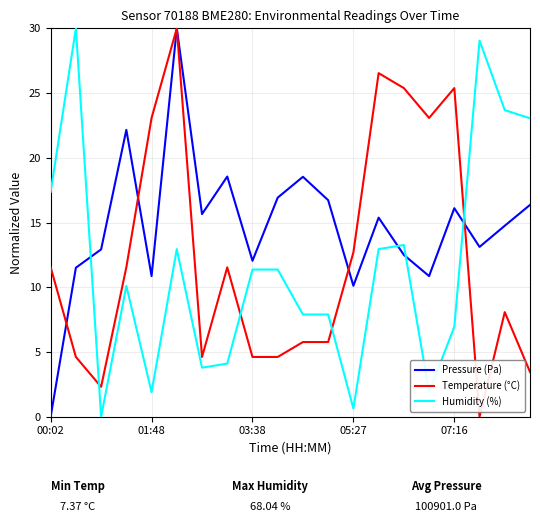

Which series ends up on top after the final intersection of Humidity (%) and Pressure (Pa)?

Humidity (%)